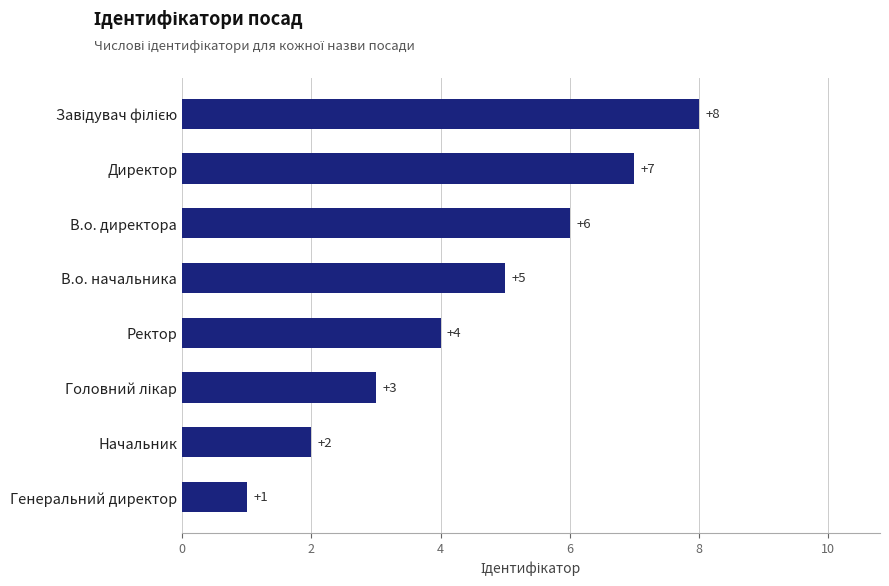

What is the approximate value at В.о. начальника?

5